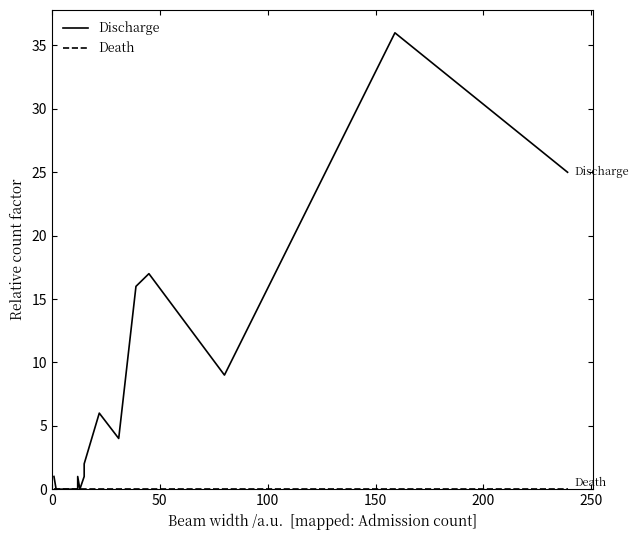

How many values in the Discharge series are below 1?

4